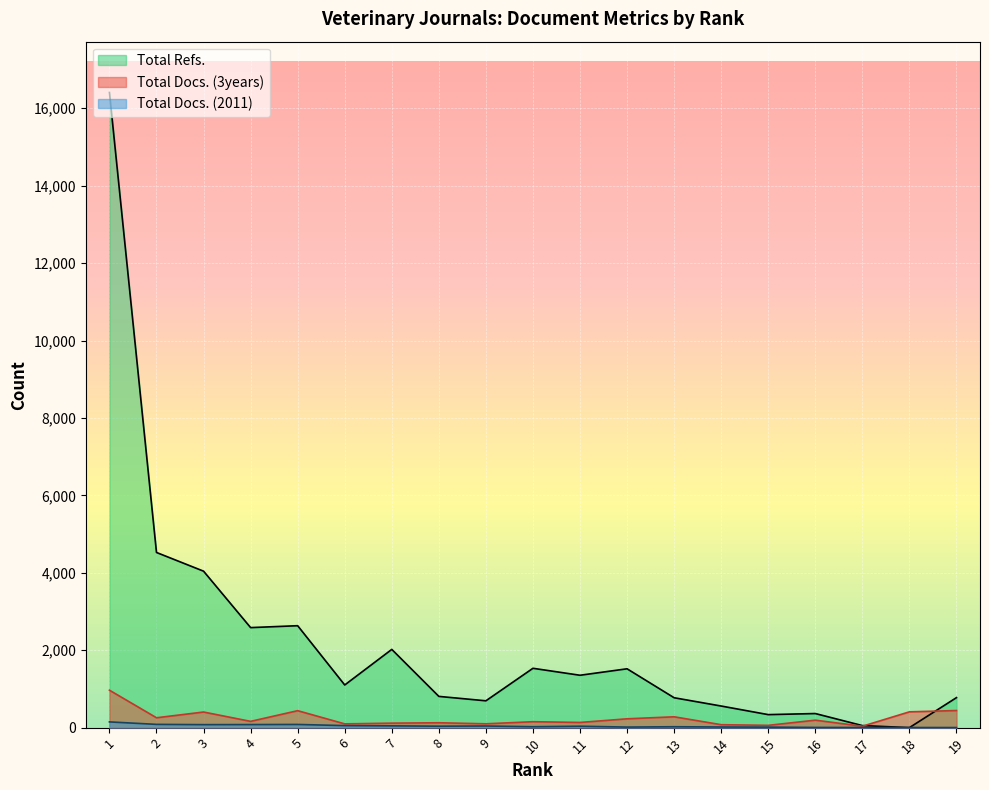

Between 15 and 10, which is larger?

10